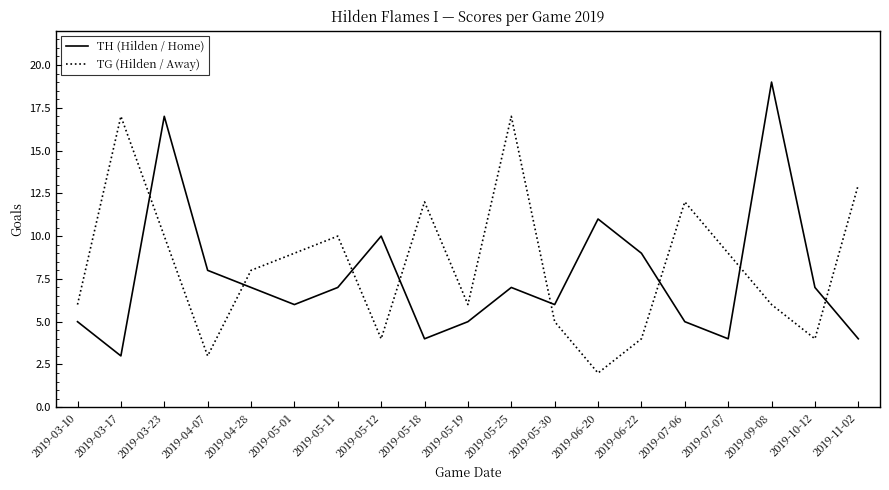

How many distinct data groups are displayed?

2